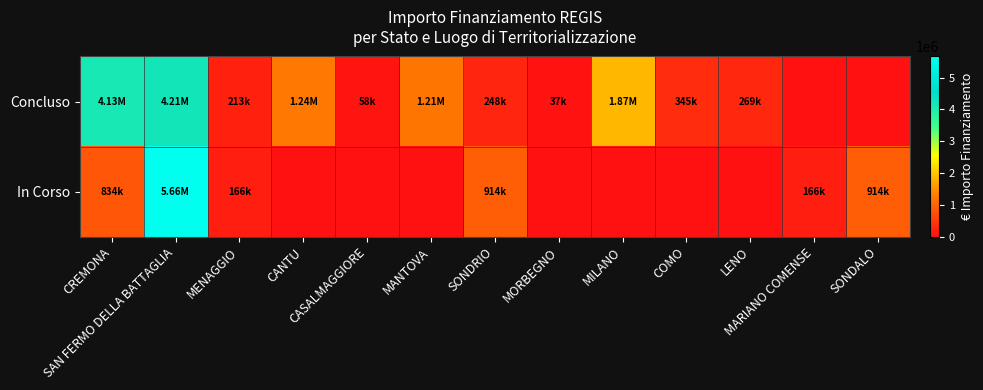

What is the total value across all series at MENAGGIO?

378068.1